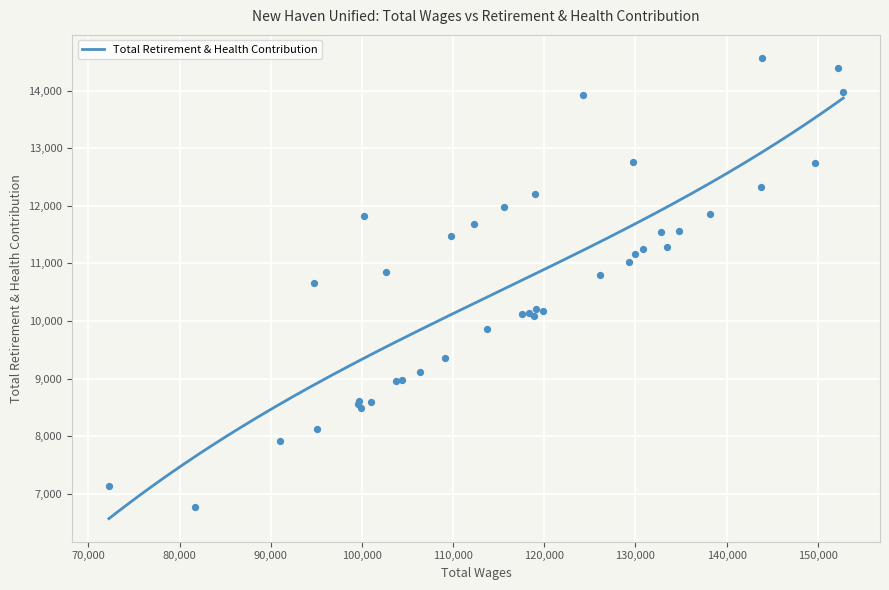

Between 8 and 39, which is larger?

8